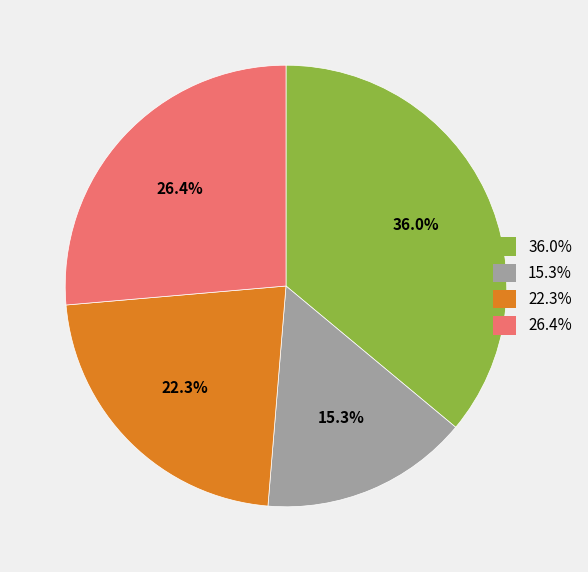

What portion of the pie excludes 22.3%?

77.7%